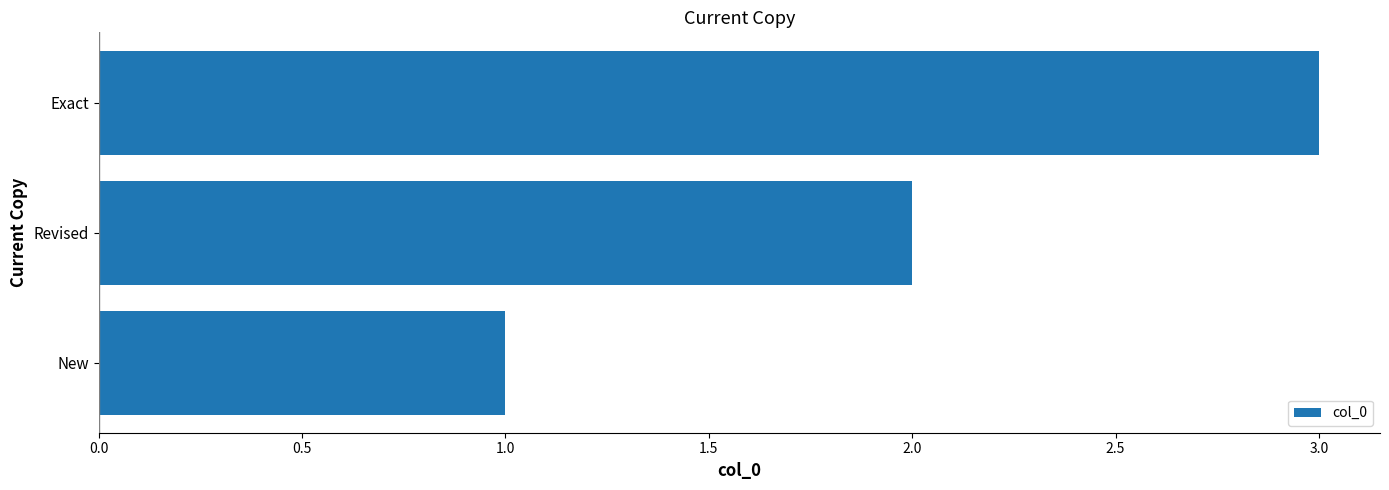

Read the value at Exact.

3